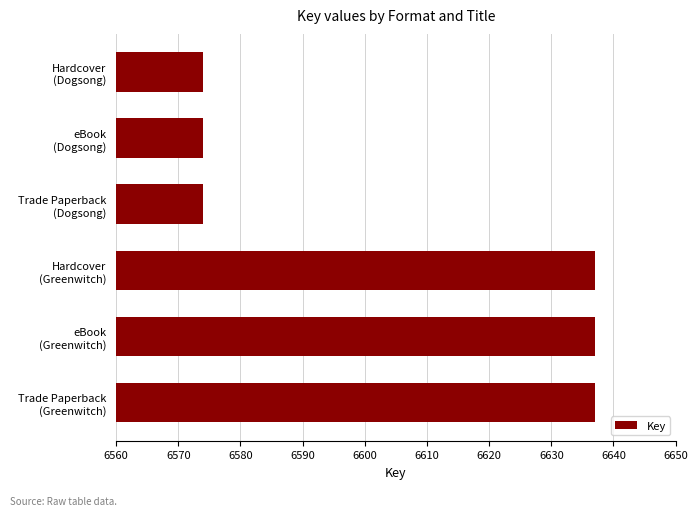

Reading top to bottom, list all the values displayed in this chart.

6574	6574	6574	6637	6637	6637